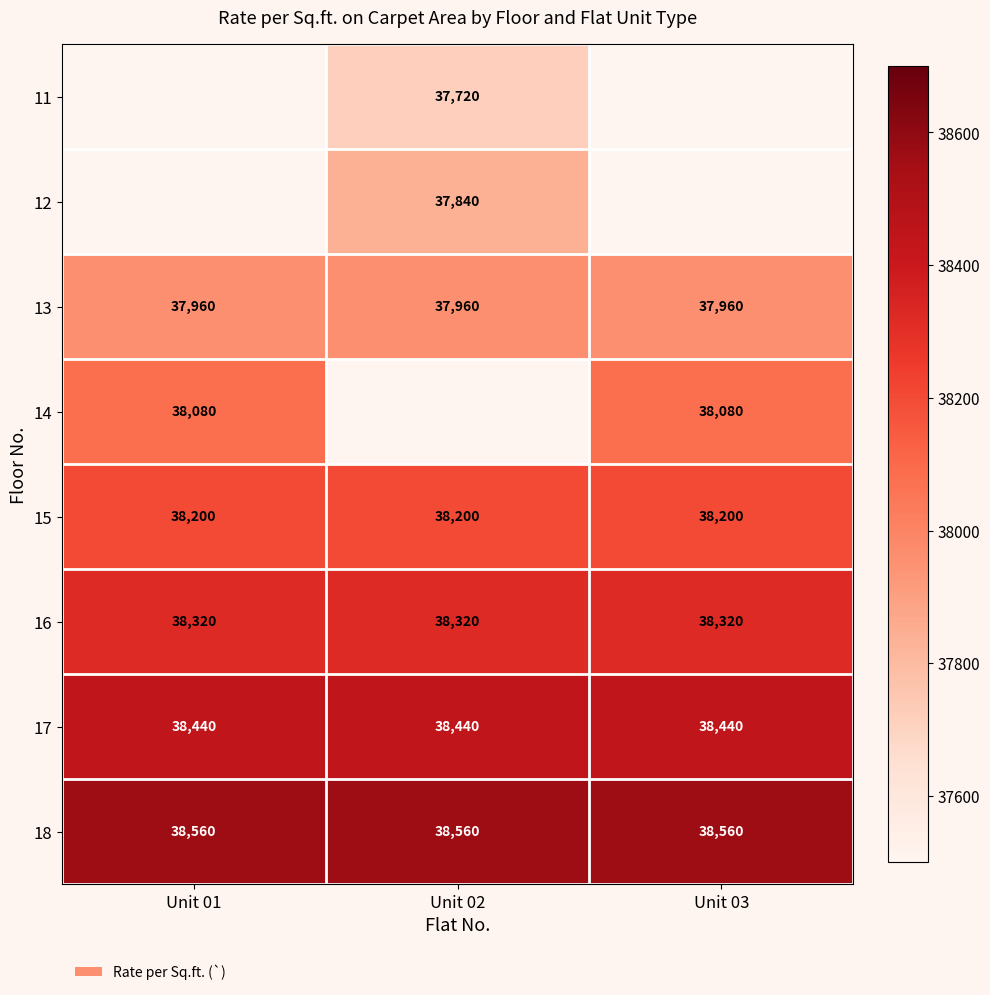

What is the maximum value shown in the chart?

38560.0